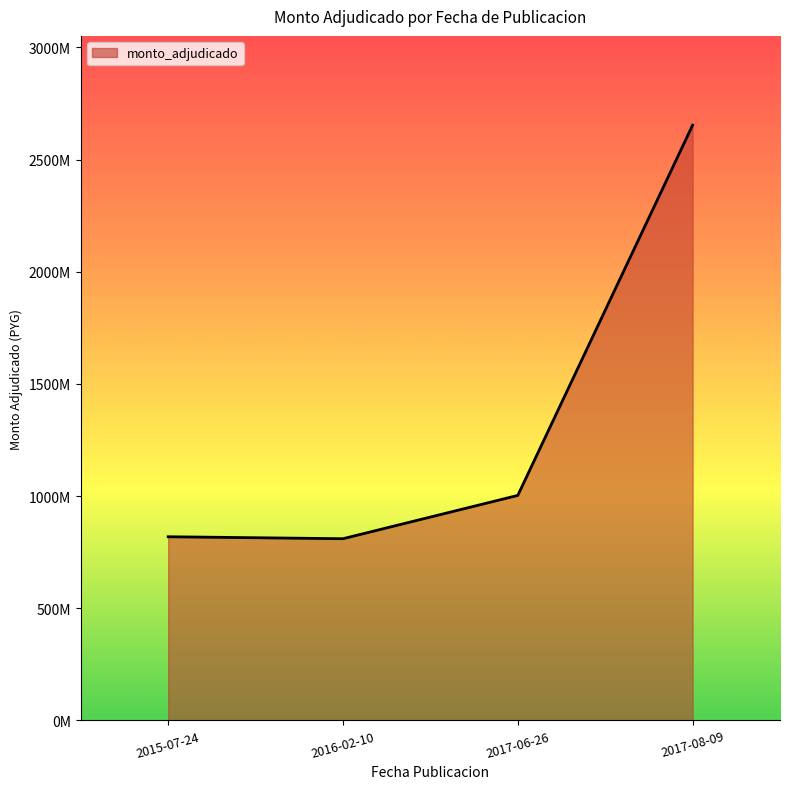

At which category does the chart reach its peak across all series?

2017-08-09